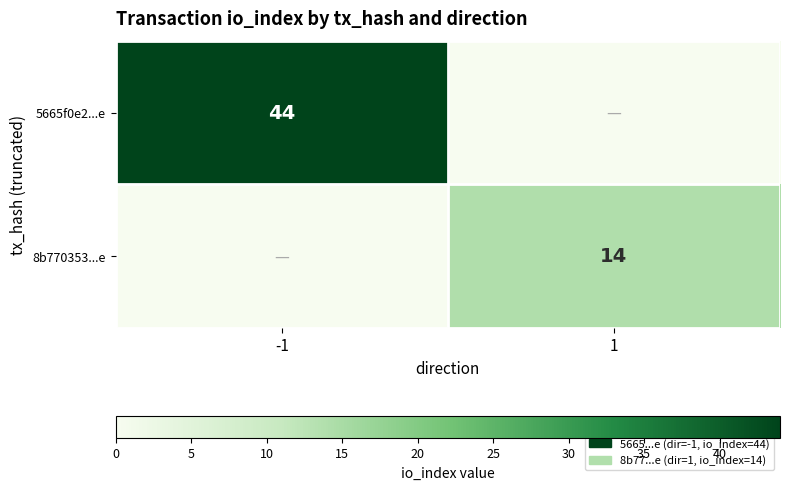

The 8b770353...e series shows 14 at 1. True or false?

True